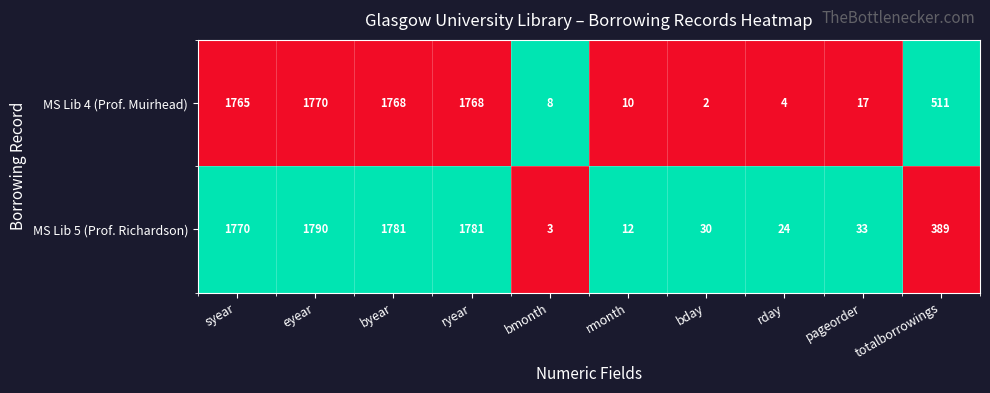

What is the minimum value for MS Lib 5 (Prof. Richardson)?

3